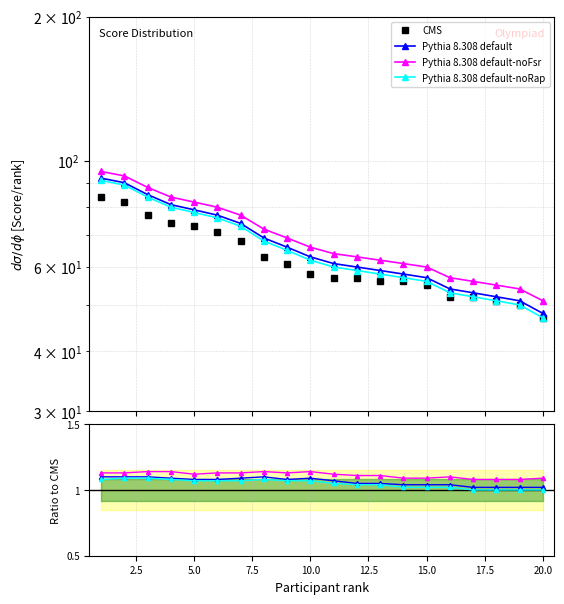

How many lines are shown in the chart?

4